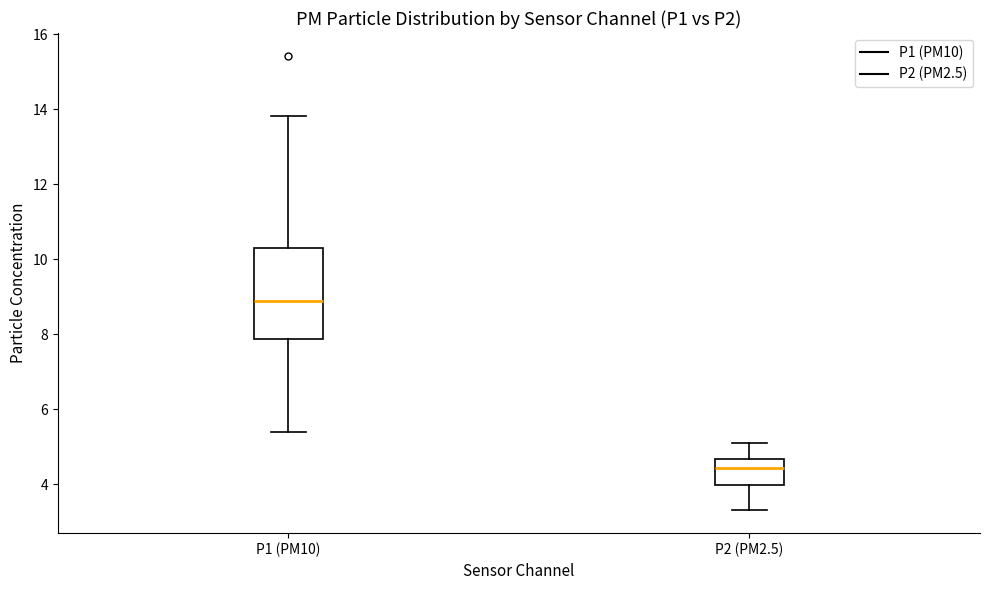

Reading left to right, read every box against the y-axis: the position of its median line, the range the box covers, and the ends of its whiskers. The values are not printed on the chart, so give them approximately, as read against the axis.

P1 (PM10): median 8.8, box 7.8 to 10.4, whiskers 5.4 to 13.8
P2 (PM2.5): median 4.4, box 4.0 to 4.6, whiskers 3.4 to 5.2